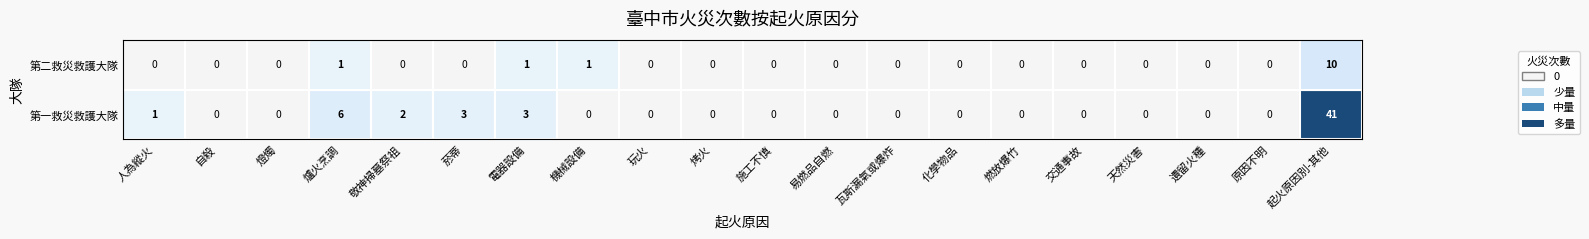

Reading left to right, transcribe all the data shown in this chart.

第一救災救護大隊: 人為縱火=1	自殺=0	燈燭=0	爐火烹調=6	敬神掃墓祭祖=2	菸蒂=3	電器設備=3	機械設備=0	玩火=0	烤火=0	施工不慎=0	易燃品自燃=0	瓦斯漏氣或爆炸=0	化學物品=0	燃放爆竹=0	交通事故=0	天然災害=0	遺留火種=0	原因不明=0	起火原因別-其他=41
第二救災救護大隊: 人為縱火=0	自殺=0	燈燭=0	爐火烹調=1	敬神掃墓祭祖=0	菸蒂=0	電器設備=1	機械設備=1	玩火=0	烤火=0	施工不慎=0	易燃品自燃=0	瓦斯漏氣或爆炸=0	化學物品=0	燃放爆竹=0	交通事故=0	天然災害=0	遺留火種=0	原因不明=0	起火原因別-其他=10